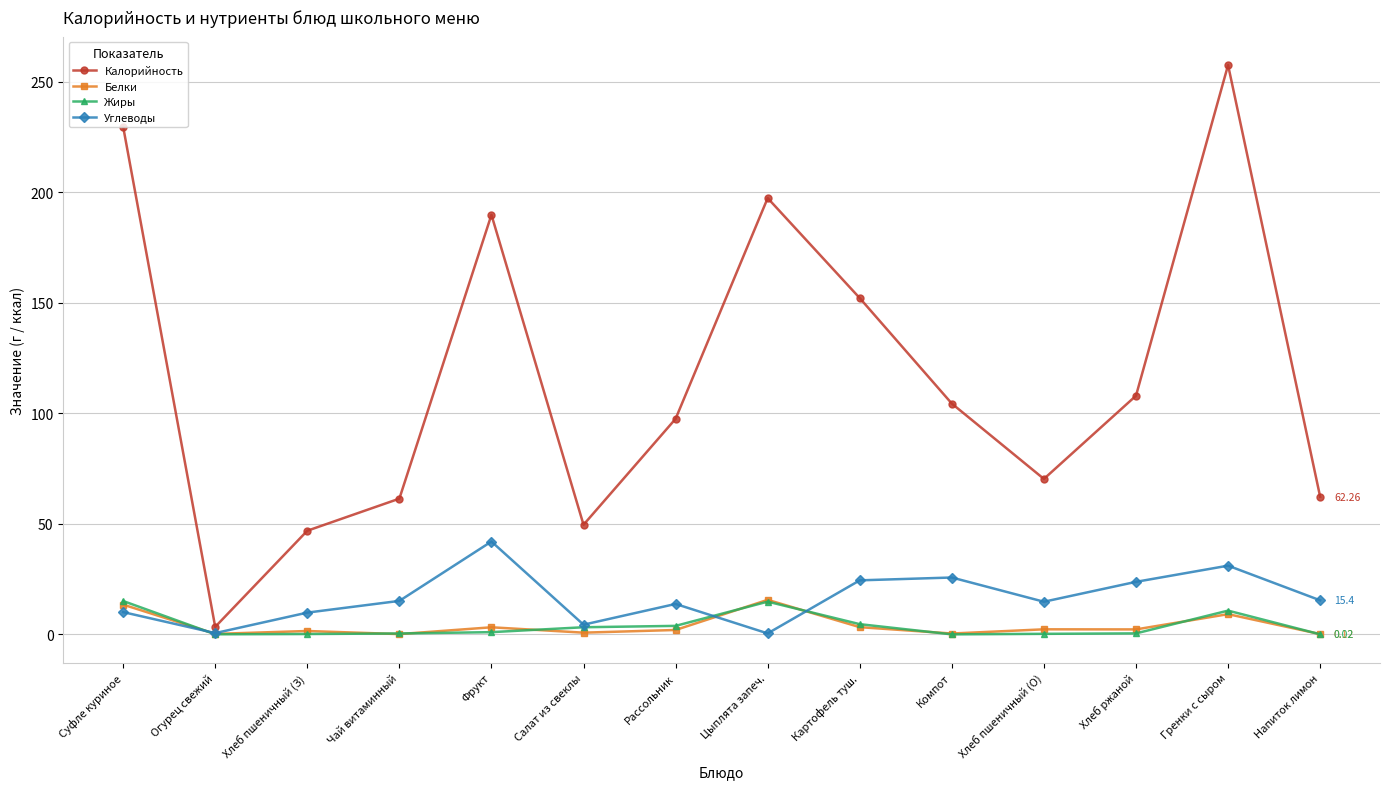

What is the label of the 12th point from the right?

Хлеб пшеничный (З)